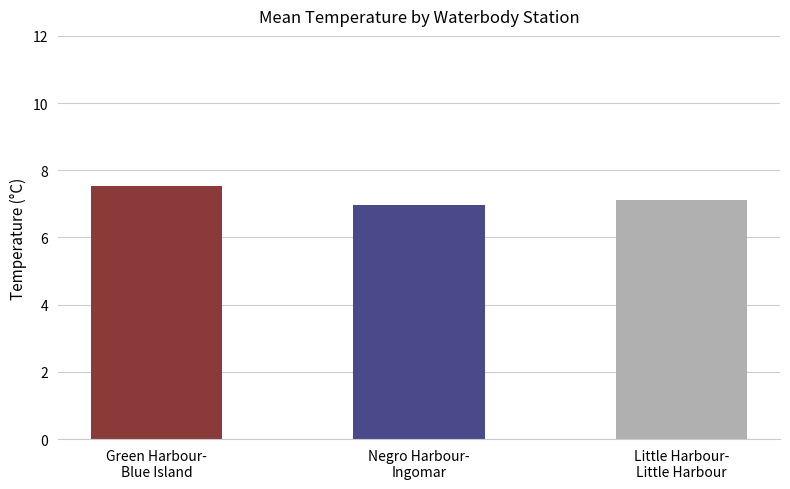

Reading left to right, list all the values displayed in this chart.

7.5	7.0	7.1